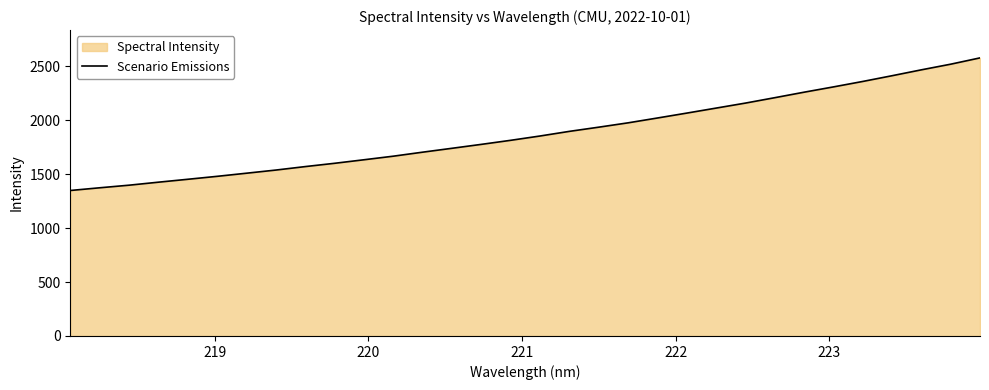

How many lines are shown in the chart?

1